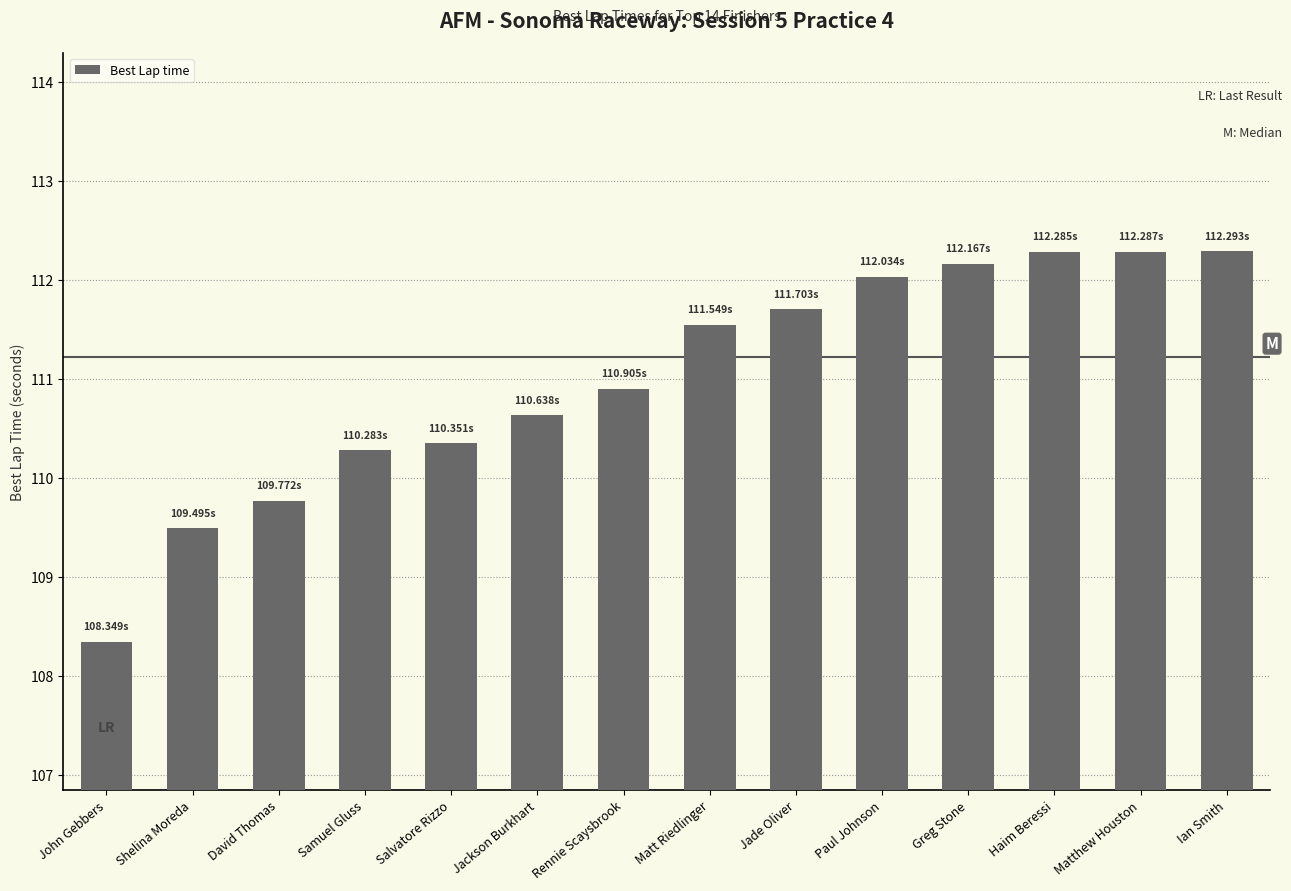

What is the minimum value shown in the chart?

108.3